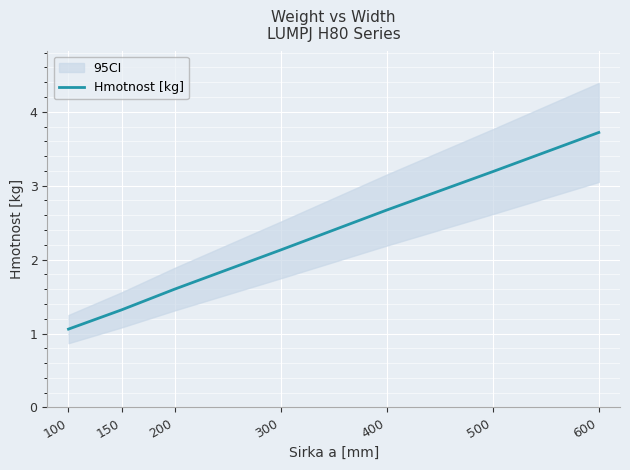

What is the value of the 1st point from the left?

1.1